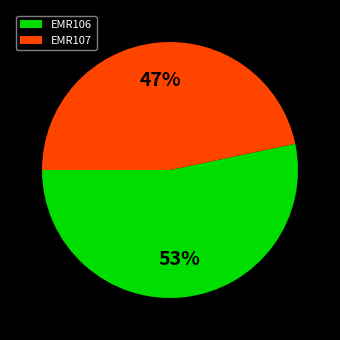

Which slice represents more than half of the pie?

EMR106